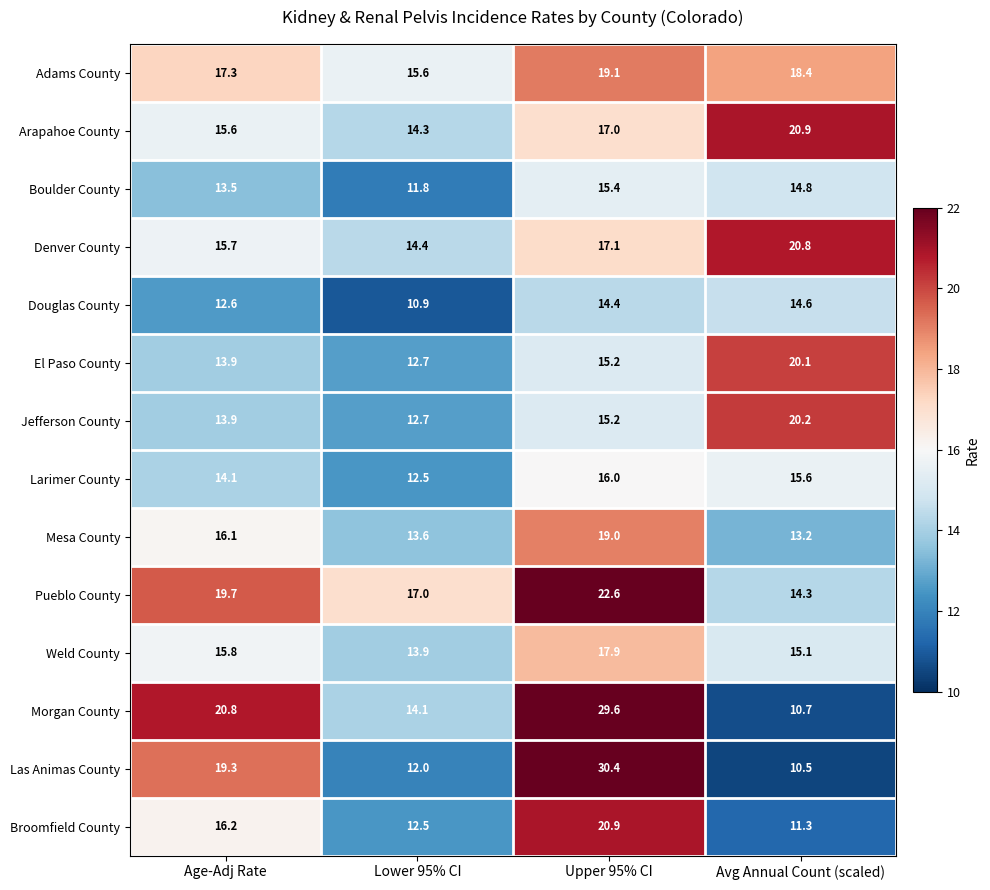

Which series has the largest total across all categories?

Morgan County